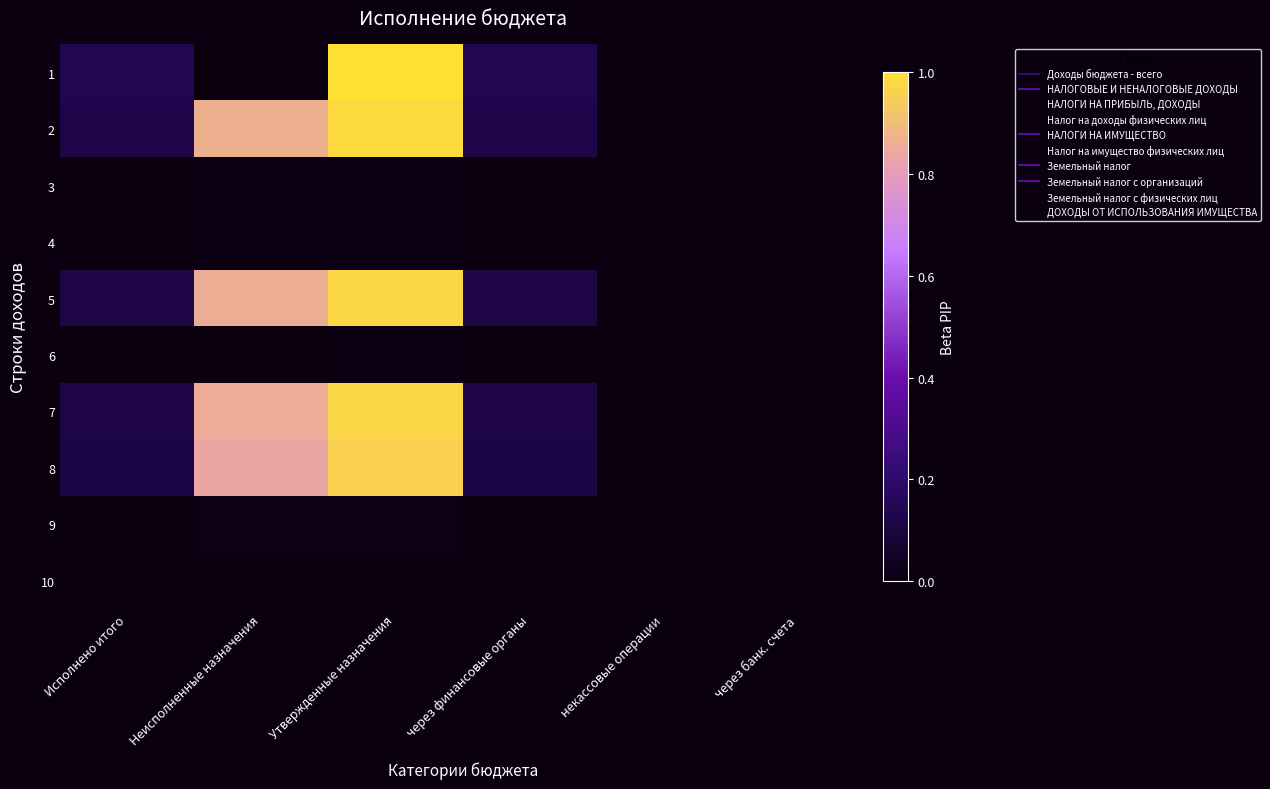

What is the greatest value displayed?

1.0